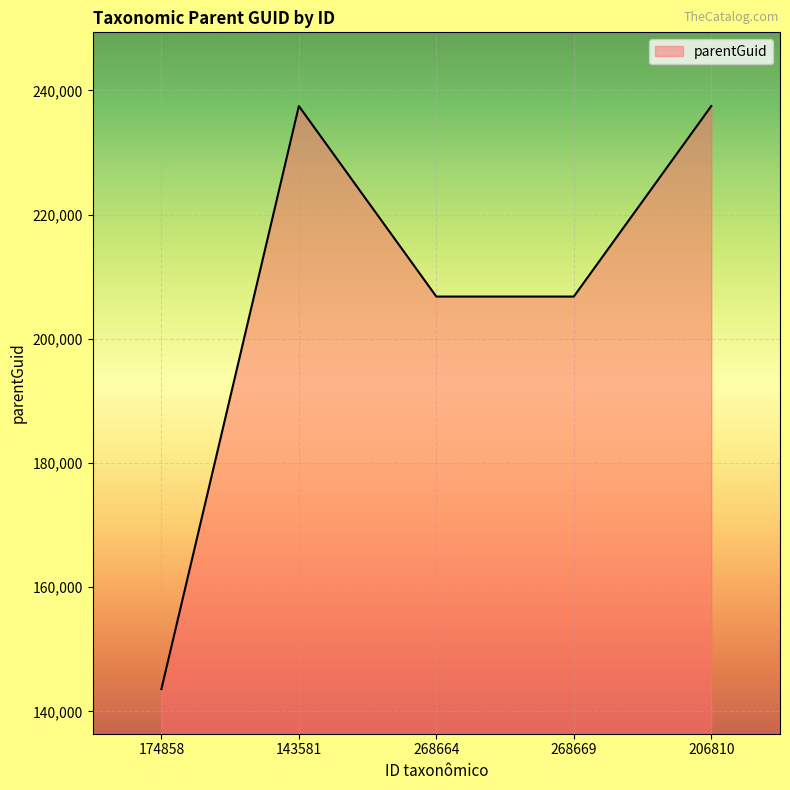

True or false: the data shows 237490 at 206810.

True